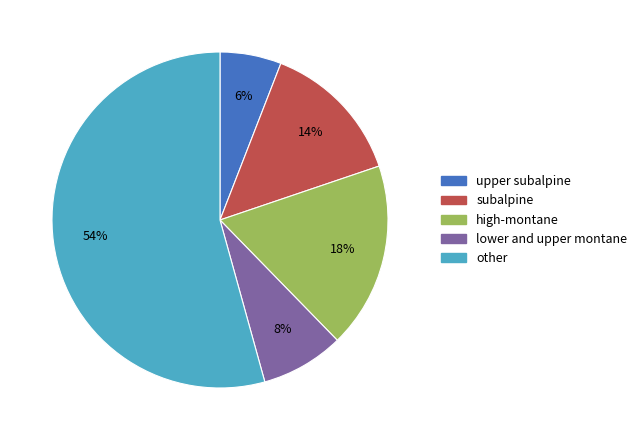

Which category has the biggest portion of the pie?

other